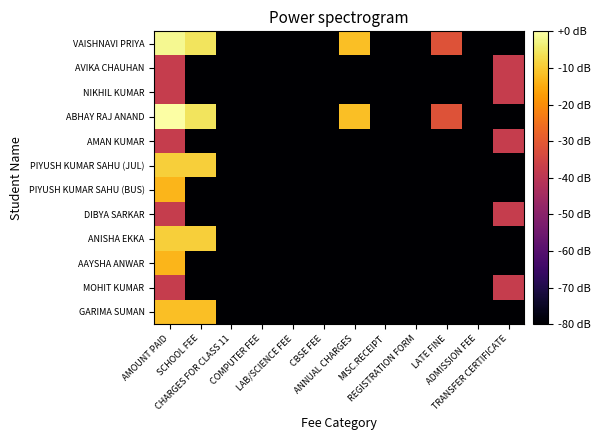

Reading left to right, transcribe all the data shown in this chart.

VAISHNAVI PRIYA: AMOUNT PAID=-1.9	SCHOOL FEE=-5.7	CHARGES FOR CLASS 11=-97.8	COMPUTER FEE=-97.8	LAB/SCIENCE FEE=-97.8	CBSE FEE=-97.8	ANNUAL CHARGES=-11.6	MISC.RECEIPT=-97.8	REGISTRATION FORM=-97.8	LATE FINE=-31.8	ADMISSION FEE=-97.8	TRANSFER CERTIFICATE=-97.8
AVIKA CHAUHAN: AMOUNT PAID=-37.8	SCHOOL FEE=-97.8	CHARGES FOR CLASS 11=-97.8	COMPUTER FEE=-97.8	LAB/SCIENCE FEE=-97.8	CBSE FEE=-97.8	ANNUAL CHARGES=-97.8	MISC.RECEIPT=-97.8	REGISTRATION FORM=-97.8	LATE FINE=-97.8	ADMISSION FEE=-97.8	TRANSFER CERTIFICATE=-37.8
NIKHIL KUMAR: AMOUNT PAID=-37.8	SCHOOL FEE=-97.8	CHARGES FOR CLASS 11=-97.8	COMPUTER FEE=-97.8	LAB/SCIENCE FEE=-97.8	CBSE FEE=-97.8	ANNUAL CHARGES=-97.8	MISC.RECEIPT=-97.8	REGISTRATION FORM=-97.8	LATE FINE=-97.8	ADMISSION FEE=-97.8	TRANSFER CERTIFICATE=-37.8
ABHAY RAJ ANAND: AMOUNT PAID=0.0	SCHOOL FEE=-5.7	CHARGES FOR CLASS 11=-97.8	COMPUTER FEE=-97.8	LAB/SCIENCE FEE=-97.8	CBSE FEE=-97.8	ANNUAL CHARGES=-11.6	MISC.RECEIPT=-97.8	REGISTRATION FORM=-97.8	LATE FINE=-31.8	ADMISSION FEE=-97.8	TRANSFER CERTIFICATE=-97.8
AMAN KUMAR: AMOUNT PAID=-37.8	SCHOOL FEE=-97.8	CHARGES FOR CLASS 11=-97.8	COMPUTER FEE=-97.8	LAB/SCIENCE FEE=-97.8	CBSE FEE=-97.8	ANNUAL CHARGES=-97.8	MISC.RECEIPT=-97.8	REGISTRATION FORM=-97.8	LATE FINE=-97.8	ADMISSION FEE=-97.8	TRANSFER CERTIFICATE=-37.8
PIYUSH KUMAR SAHU (JUL): AMOUNT PAID=-9.3	SCHOOL FEE=-9.3	CHARGES FOR CLASS 11=-97.8	COMPUTER FEE=-97.8	LAB/SCIENCE FEE=-97.8	CBSE FEE=-97.8	ANNUAL CHARGES=-97.8	MISC.RECEIPT=-97.8	REGISTRATION FORM=-97.8	LATE FINE=-97.8	ADMISSION FEE=-97.8	TRANSFER CERTIFICATE=-97.8
PIYUSH KUMAR SAHU (BUS): AMOUNT PAID=-13.4	SCHOOL FEE=-97.8	CHARGES FOR CLASS 11=-97.8	COMPUTER FEE=-97.8	LAB/SCIENCE FEE=-97.8	CBSE FEE=-97.8	ANNUAL CHARGES=-97.8	MISC.RECEIPT=-97.8	REGISTRATION FORM=-97.8	LATE FINE=-97.8	ADMISSION FEE=-97.8	TRANSFER CERTIFICATE=-97.8
DIBYA SARKAR: AMOUNT PAID=-37.8	SCHOOL FEE=-97.8	CHARGES FOR CLASS 11=-97.8	COMPUTER FEE=-97.8	LAB/SCIENCE FEE=-97.8	CBSE FEE=-97.8	ANNUAL CHARGES=-97.8	MISC.RECEIPT=-97.8	REGISTRATION FORM=-97.8	LATE FINE=-97.8	ADMISSION FEE=-97.8	TRANSFER CERTIFICATE=-37.8
ANISHA EKKA: AMOUNT PAID=-9.3	SCHOOL FEE=-9.3	CHARGES FOR CLASS 11=-97.8	COMPUTER FEE=-97.8	LAB/SCIENCE FEE=-97.8	CBSE FEE=-97.8	ANNUAL CHARGES=-97.8	MISC.RECEIPT=-97.8	REGISTRATION FORM=-97.8	LATE FINE=-97.8	ADMISSION FEE=-97.8	TRANSFER CERTIFICATE=-97.8
AAYSHA ANWAR: AMOUNT PAID=-13.4	SCHOOL FEE=-97.8	CHARGES FOR CLASS 11=-97.8	COMPUTER FEE=-97.8	LAB/SCIENCE FEE=-97.8	CBSE FEE=-97.8	ANNUAL CHARGES=-97.8	MISC.RECEIPT=-97.8	REGISTRATION FORM=-97.8	LATE FINE=-97.8	ADMISSION FEE=-97.8	TRANSFER CERTIFICATE=-97.8
MOHIT KUMAR: AMOUNT PAID=-37.8	SCHOOL FEE=-97.8	CHARGES FOR CLASS 11=-97.8	COMPUTER FEE=-97.8	LAB/SCIENCE FEE=-97.8	CBSE FEE=-97.8	ANNUAL CHARGES=-97.8	MISC.RECEIPT=-97.8	REGISTRATION FORM=-97.8	LATE FINE=-97.8	ADMISSION FEE=-97.8	TRANSFER CERTIFICATE=-37.8
GARIMA SUMAN: AMOUNT PAID=-11.8	SCHOOL FEE=-11.8	CHARGES FOR CLASS 11=-97.8	COMPUTER FEE=-97.8	LAB/SCIENCE FEE=-97.8	CBSE FEE=-97.8	ANNUAL CHARGES=-97.8	MISC.RECEIPT=-97.8	REGISTRATION FORM=-97.8	LATE FINE=-97.8	ADMISSION FEE=-97.8	TRANSFER CERTIFICATE=-97.8